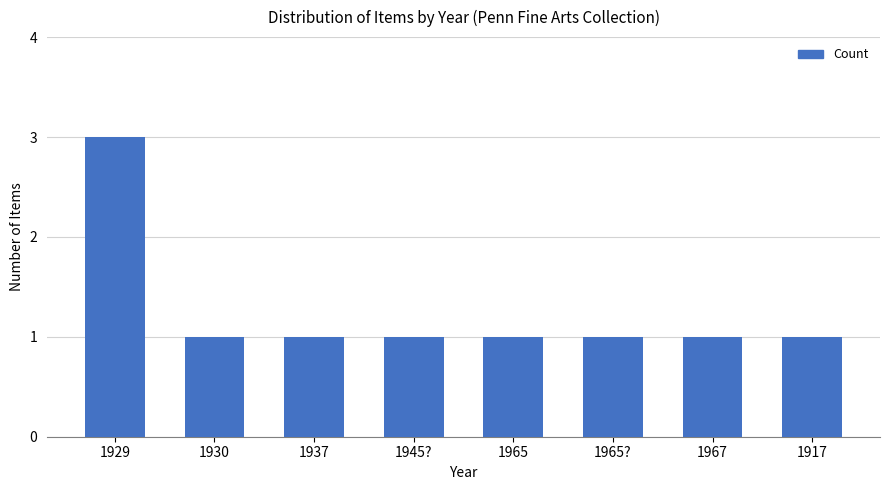

What is the ratio of the value at 1937 to the value at 1967?

1.0